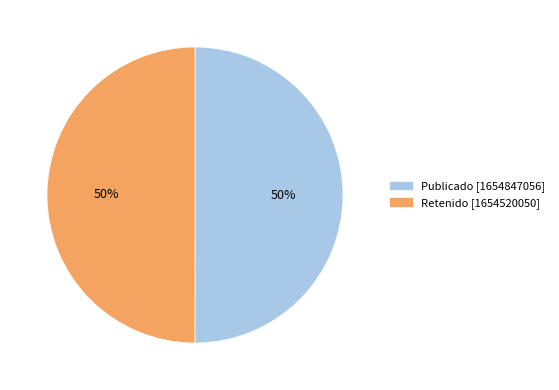

To the nearest percent, what is the combined percentage of Retenido [1654520050] and Publicado [1654847056]?

100%